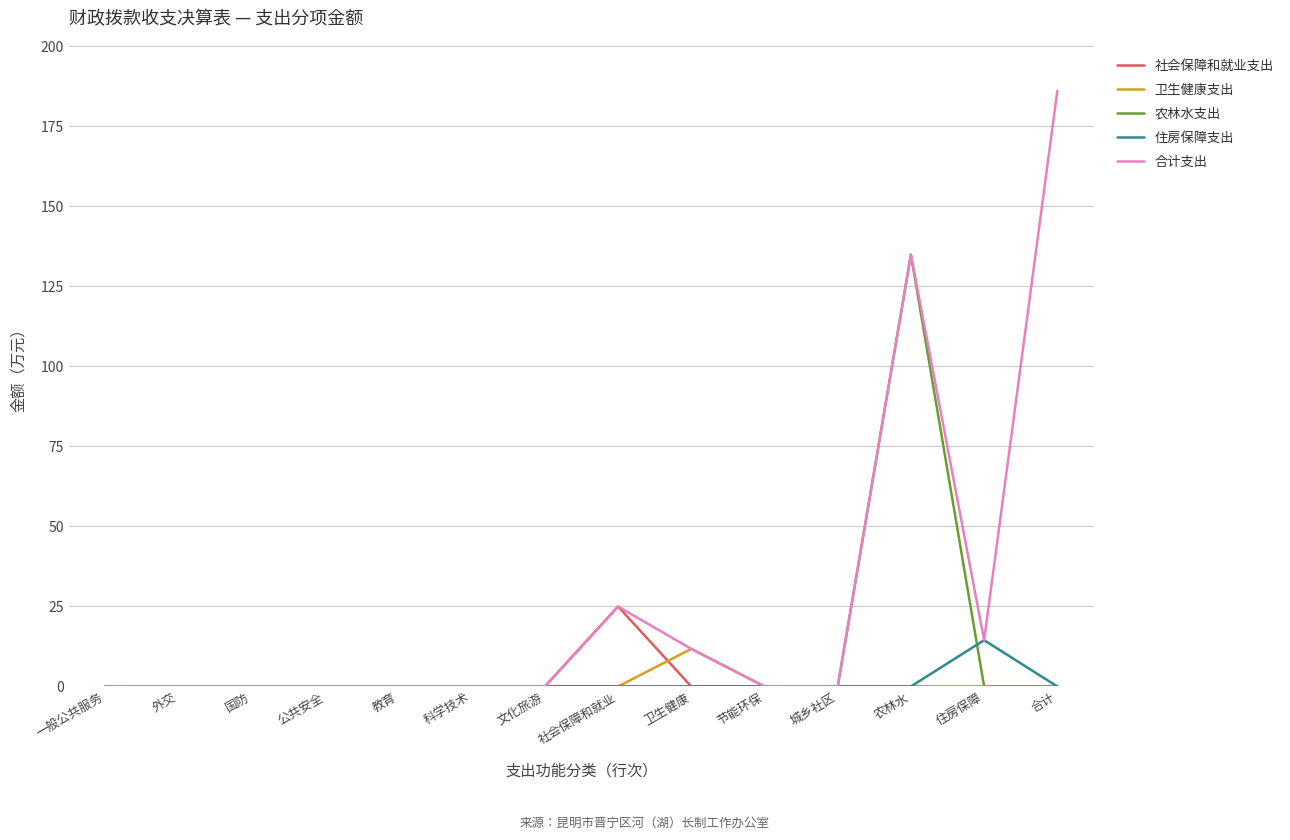

What position from the right is 城乡社区?

4